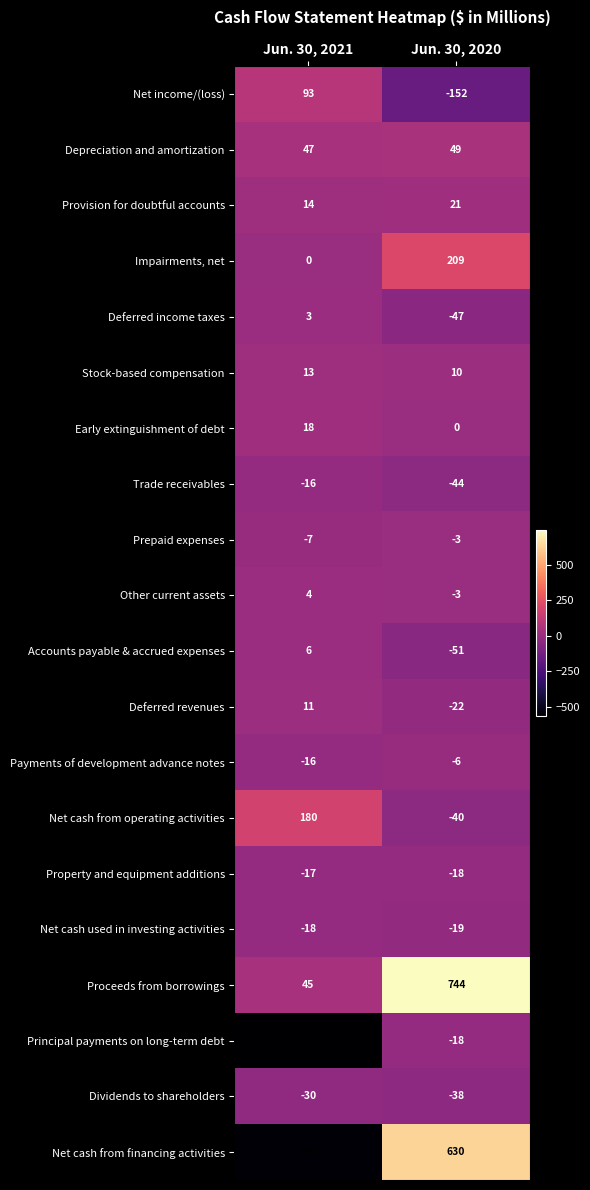

The Net cash used in investing activities series shows -31 at Jun. 30, 2020. True or false?

False